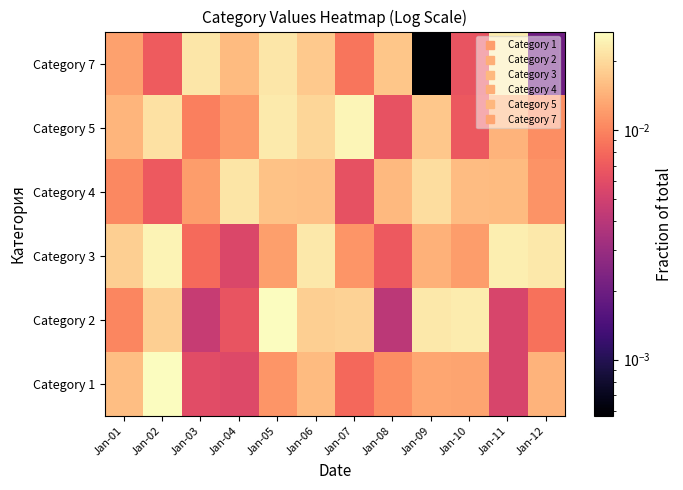

Reading left to right, what are all the values shown in this chart?

Category 1: Jan-01=0.0	Jan-02=0.0	Jan-03=0.0	Jan-04=0.0	Jan-05=0.0	Jan-06=0.0	Jan-07=0.0	Jan-08=0.0	Jan-09=0.0	Jan-10=0.0	Jan-11=0.0	Jan-12=0.0
Category 2: Jan-01=0.0	Jan-02=0.0	Jan-03=0.0	Jan-04=0.0	Jan-05=0.0	Jan-06=0.0	Jan-07=0.0	Jan-08=0.0	Jan-09=0.0	Jan-10=0.0	Jan-11=0.0	Jan-12=0.0
Category 3: Jan-01=0.0	Jan-02=0.0	Jan-03=0.0	Jan-04=0.0	Jan-05=0.0	Jan-06=0.0	Jan-07=0.0	Jan-08=0.0	Jan-09=0.0	Jan-10=0.0	Jan-11=0.0	Jan-12=0.0
Category 4: Jan-01=0.0	Jan-02=0.0	Jan-03=0.0	Jan-04=0.0	Jan-05=0.0	Jan-06=0.0	Jan-07=0.0	Jan-08=0.0	Jan-09=0.0	Jan-10=0.0	Jan-11=0.0	Jan-12=0.0
Category 5: Jan-01=0.0	Jan-02=0.0	Jan-03=0.0	Jan-04=0.0	Jan-05=0.0	Jan-06=0.0	Jan-07=0.0	Jan-08=0.0	Jan-09=0.0	Jan-10=0.0	Jan-11=0.0	Jan-12=0.0
Category 7: Jan-01=0.0	Jan-02=0.0	Jan-03=0.0	Jan-04=0.0	Jan-05=0.0	Jan-06=0.0	Jan-07=0.0	Jan-08=0.0	Jan-09=0.0	Jan-10=0.0	Jan-11=0.0	Jan-12=0.0